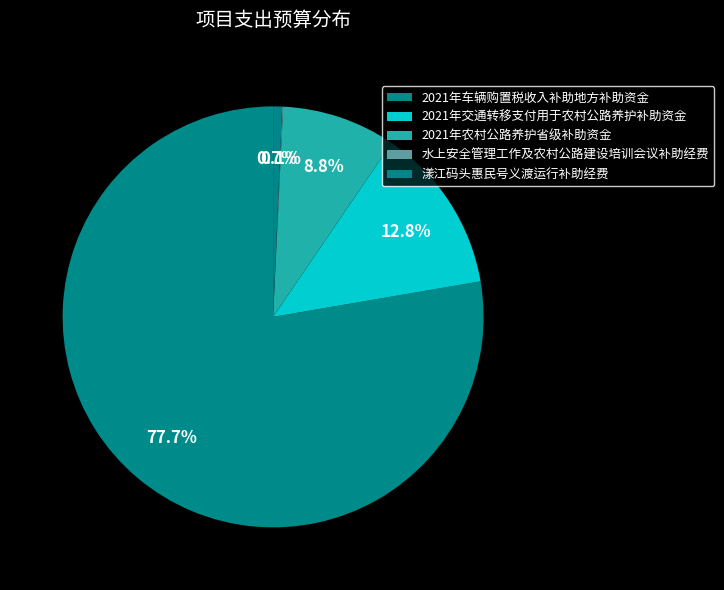

Combined, do 2021年车辆购置税收入补助地方补助资金 and 2021年交通转移支付用于农村公路养护补助资金 account for over 50%?

Yes